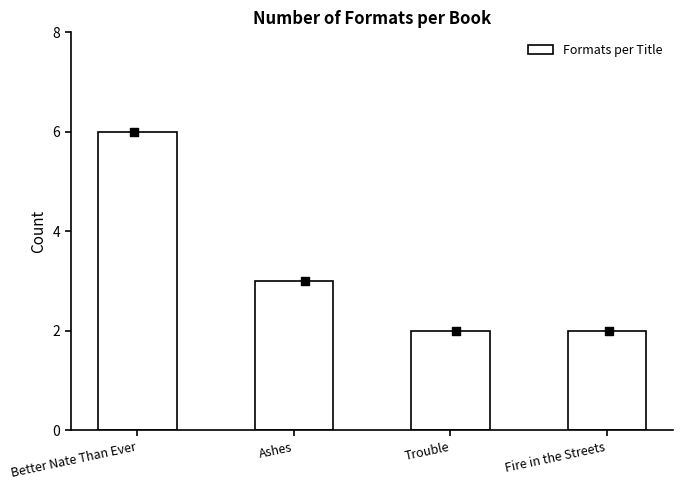

Approximately how many times larger is the value at Better Nate Than Ever compared to Trouble?

3.0